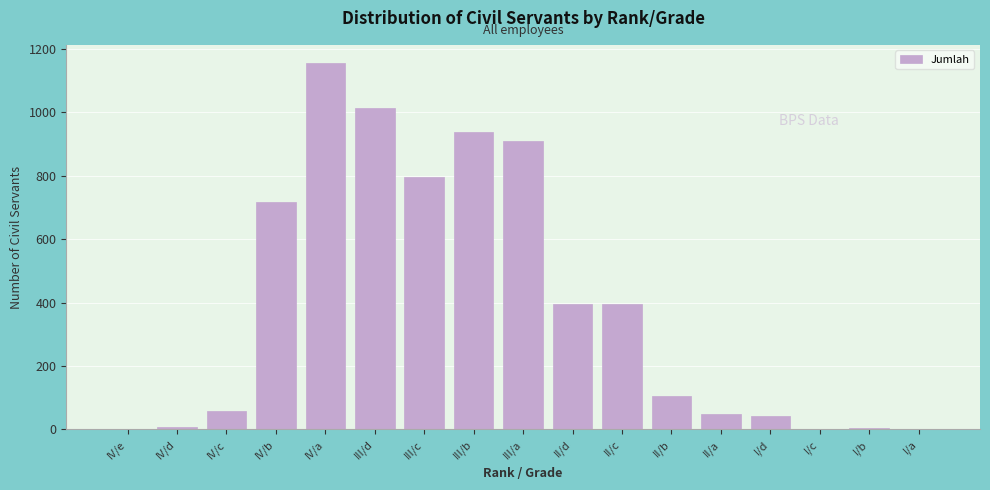

What is the approximate value at IV/c?

58